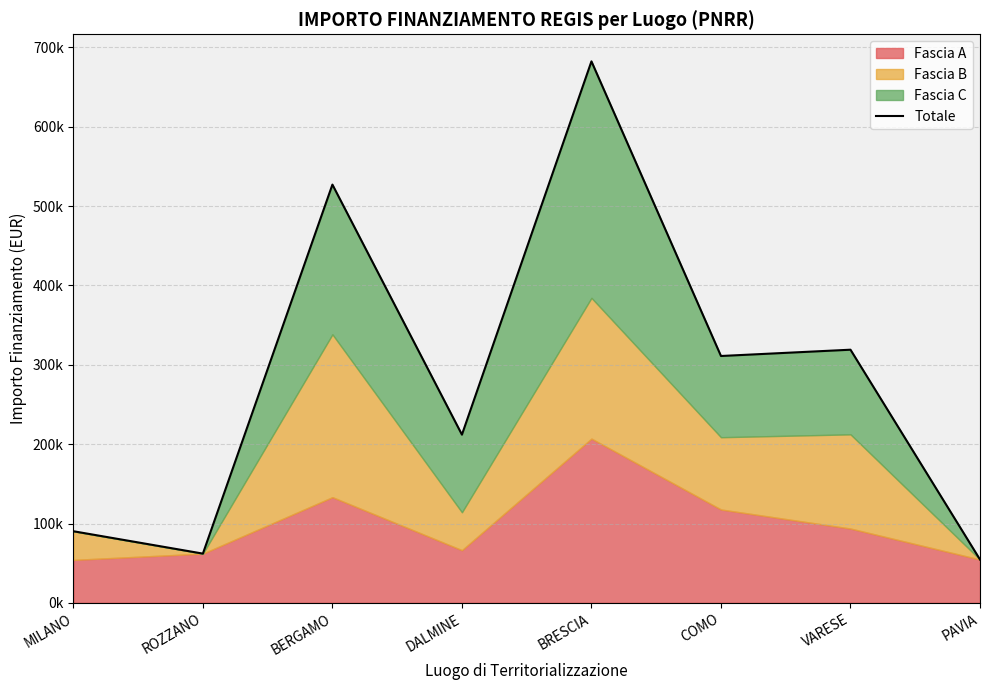

What is the change in value from ROZZANO to COMO?

+249074.5